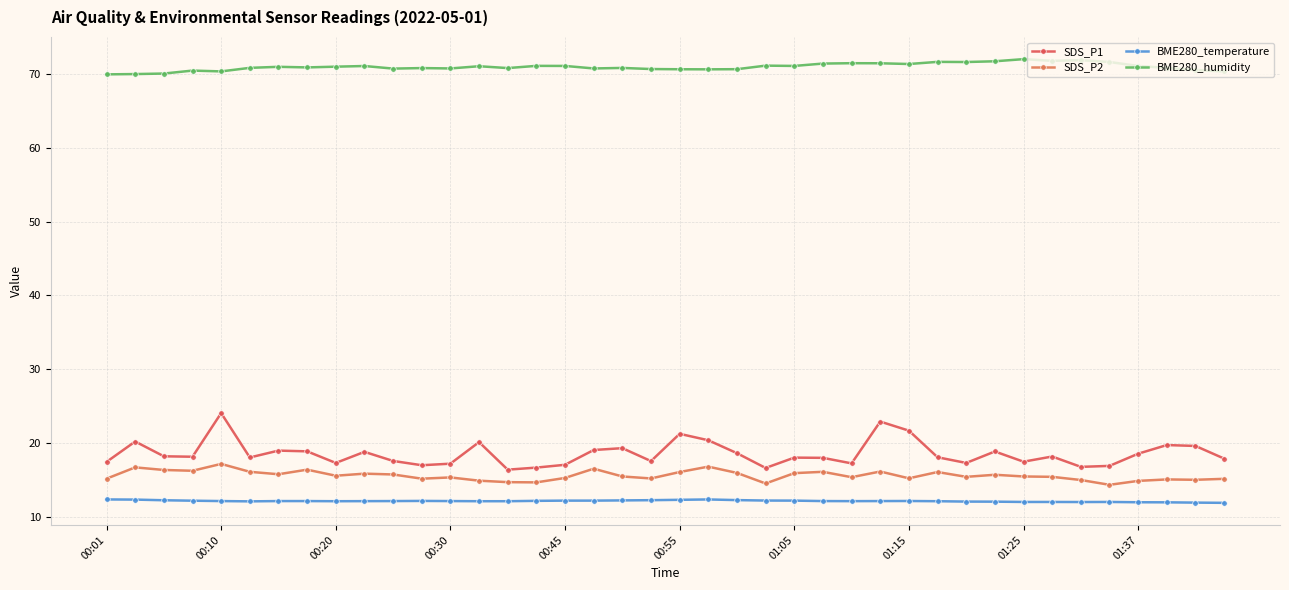

Which category has the lowest value in the BME280_humidity series?

00:01